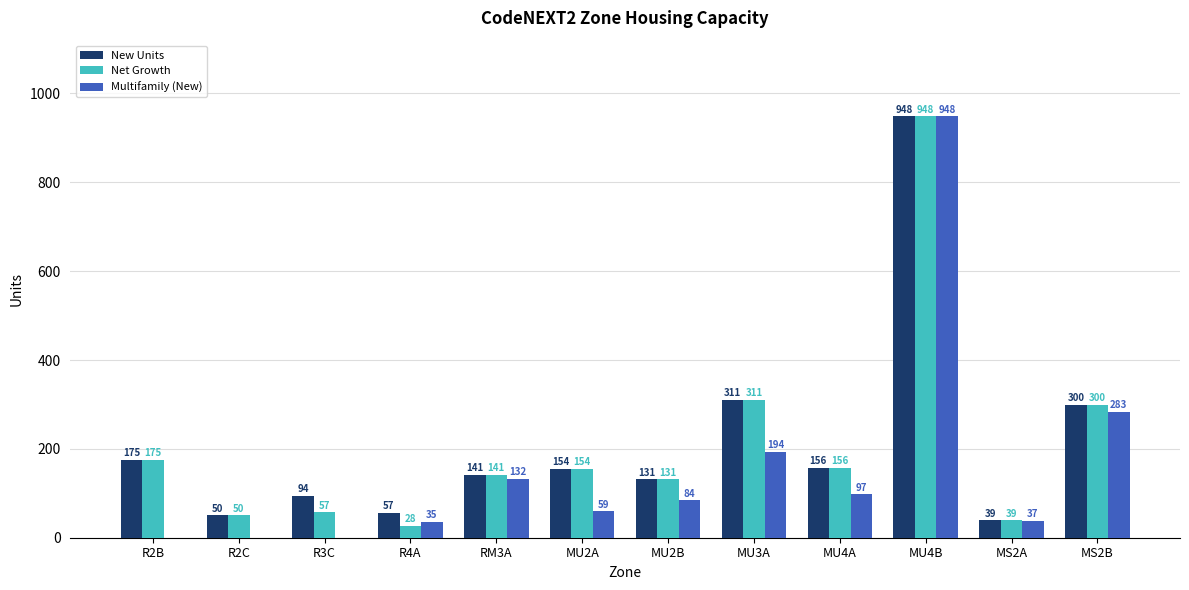

What are all the series names shown in the legend?

New Units, Net Growth, Multifamily (New)